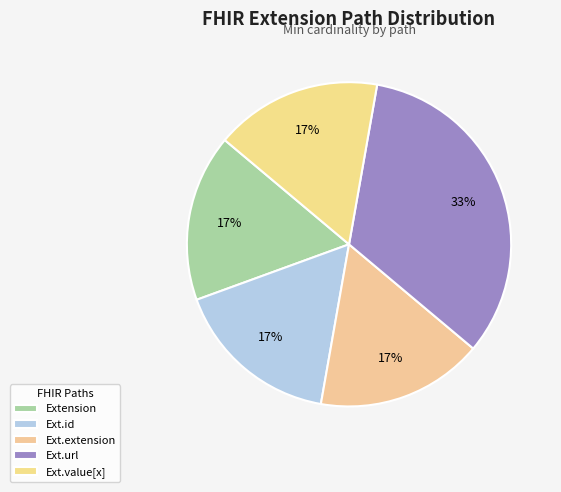

Count the number of slices in the pie.

5